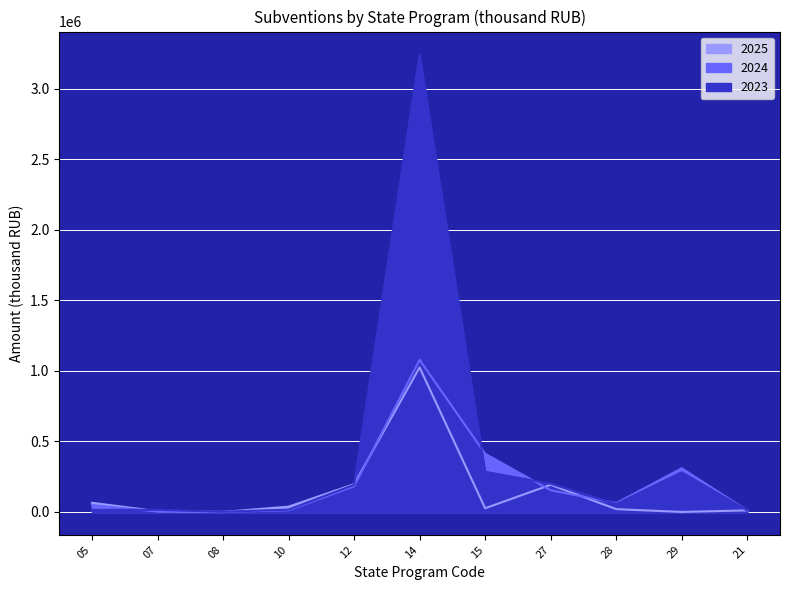

At 28, list the series in order from largest to smallest.

2024, 2023, 2025